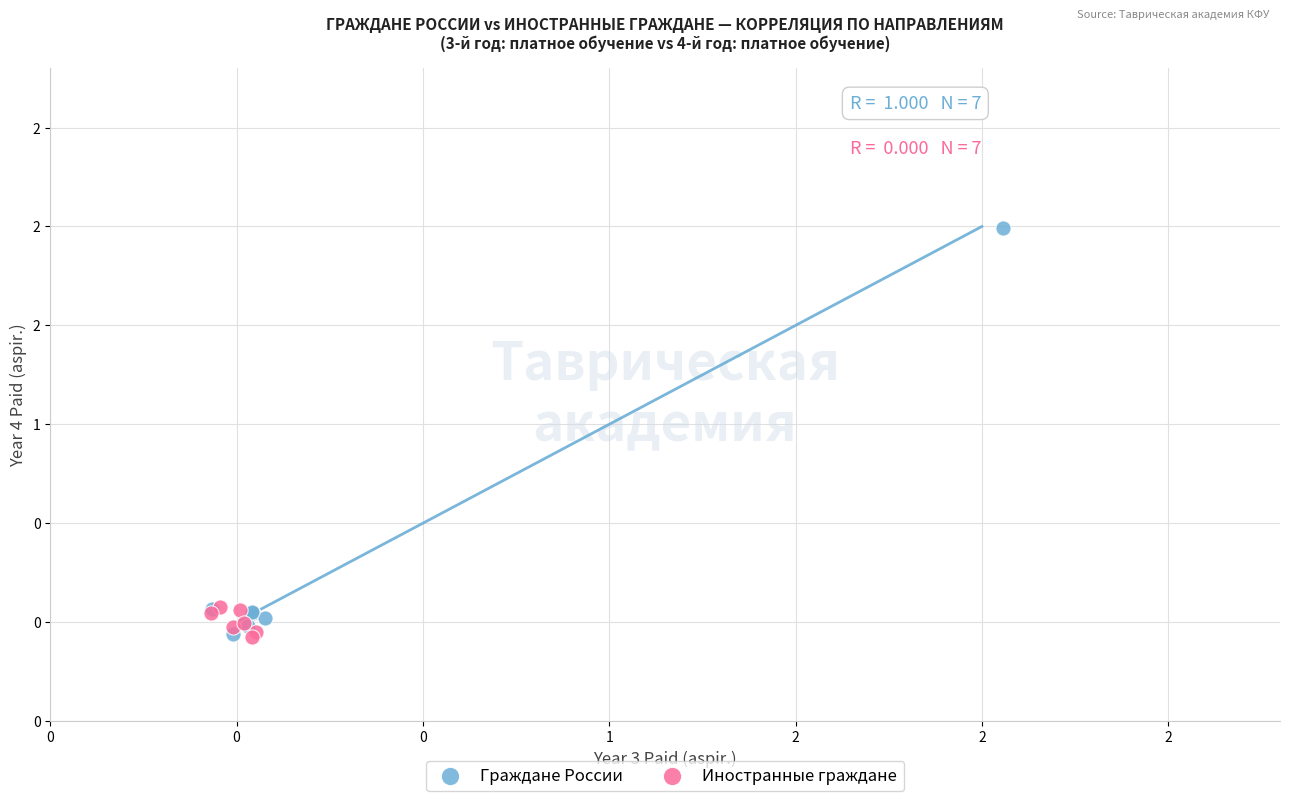

Which series reaches the maximum Y coordinate?

Граждане России